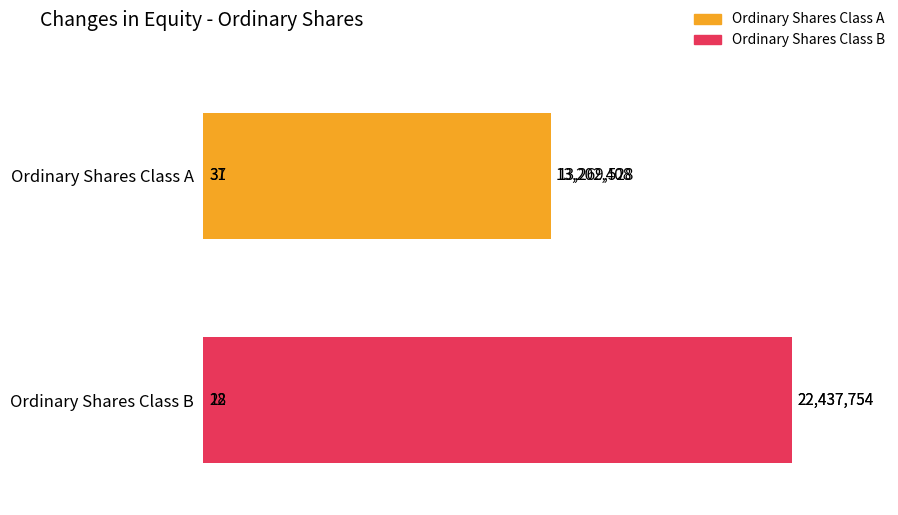

Which series has the widest spread of values?

Ordinary Shares Class B